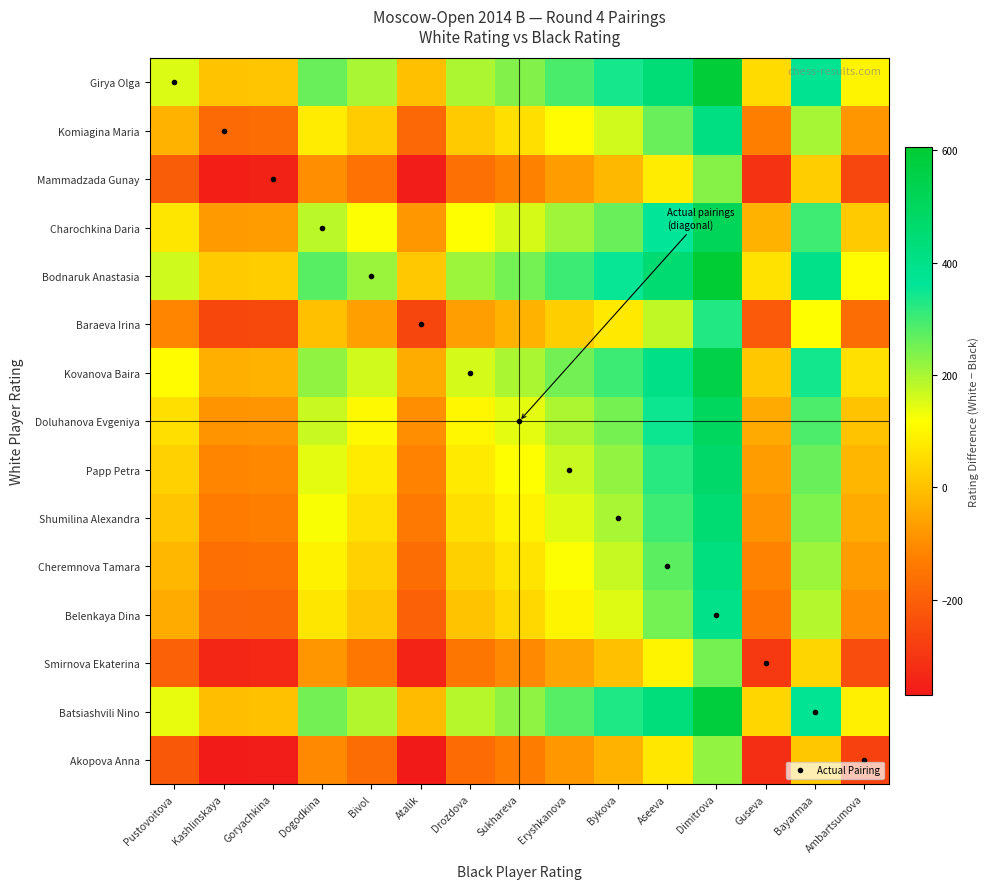

Between Dimitrova and Pustovoitova, which is larger?

Dimitrova